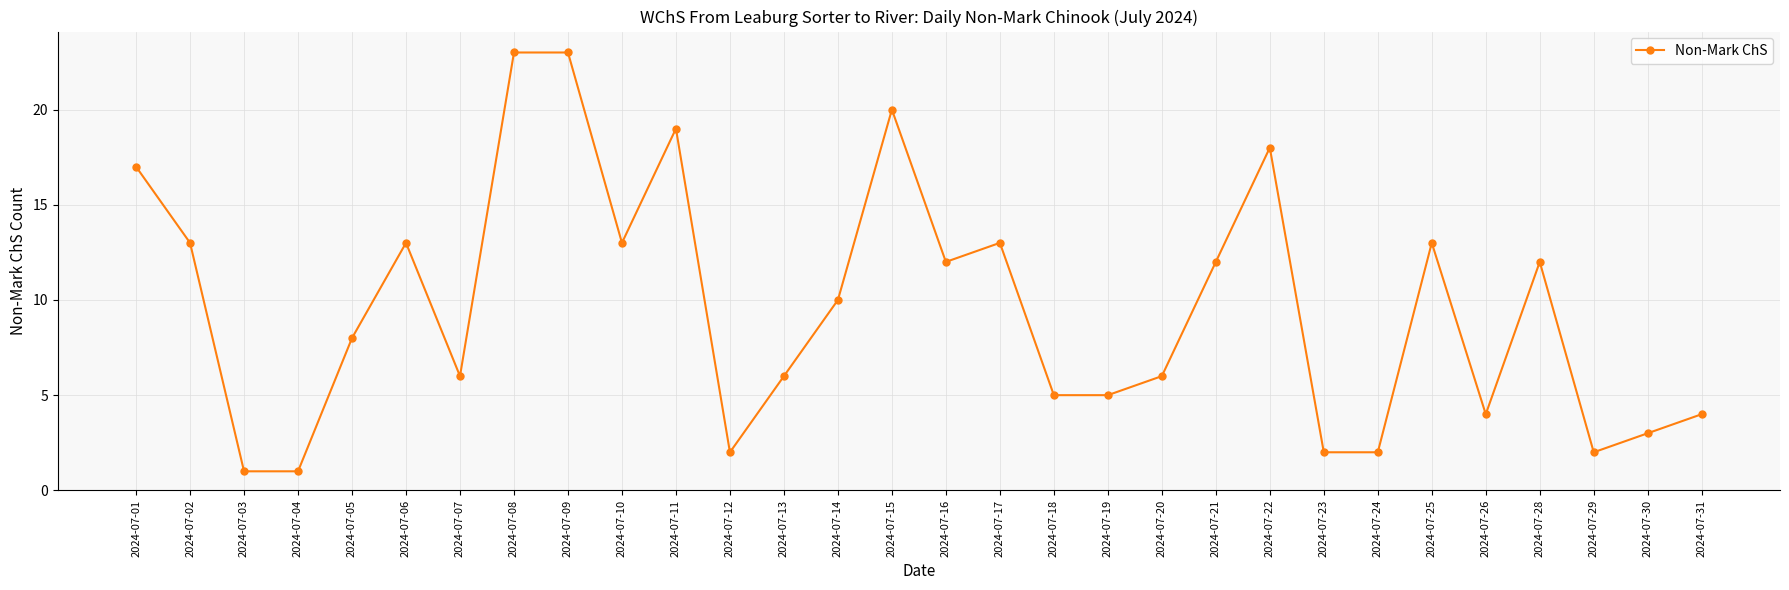

Where is the first local maximum?

2024-07-06